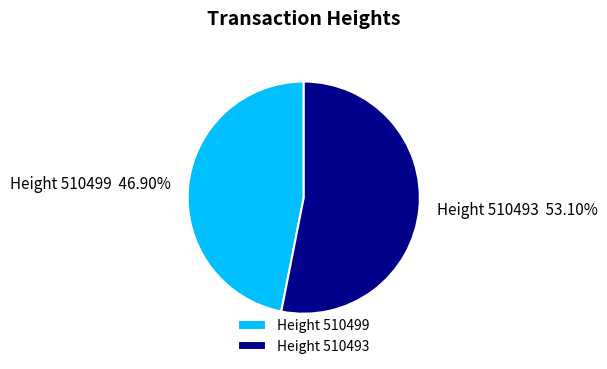

Between Height 510499 and Height 510493, which is larger?

Height 510493